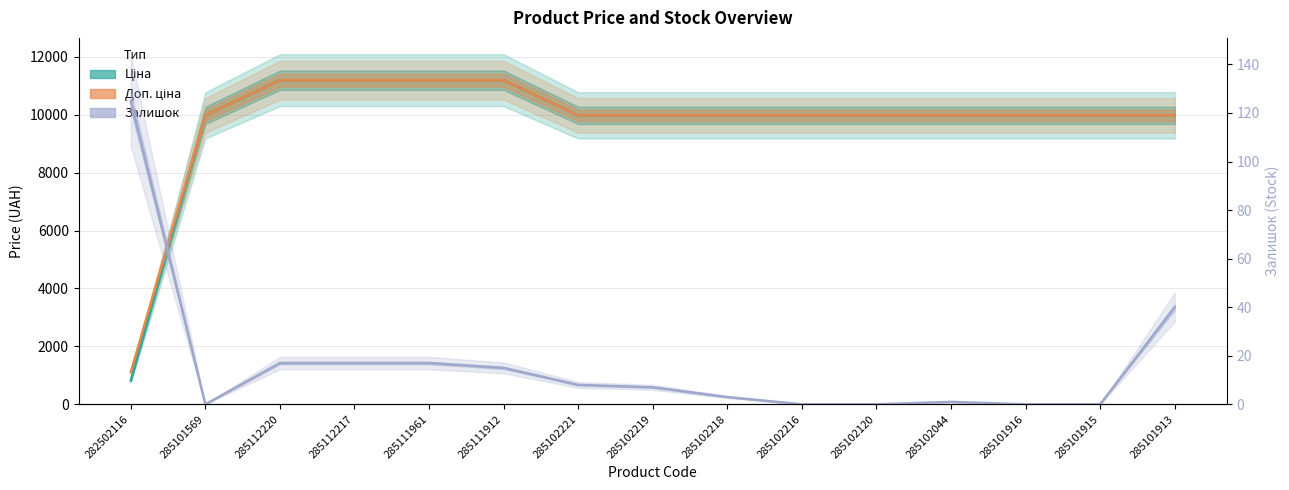

What is the total value across all series at 285112217?

22393.3